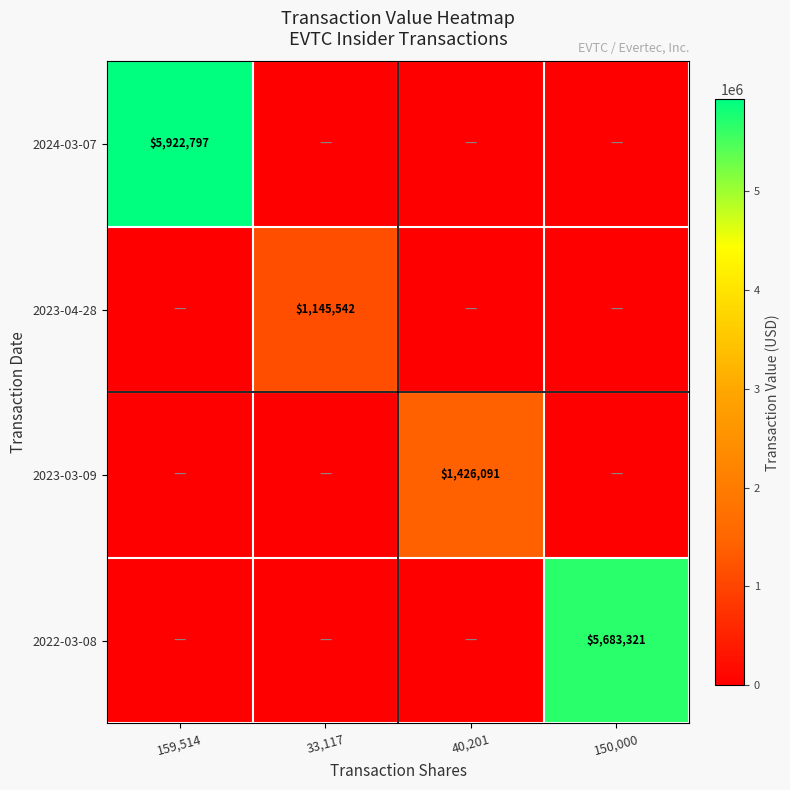

What is the sum of all 2023-04-28 values?

1145542